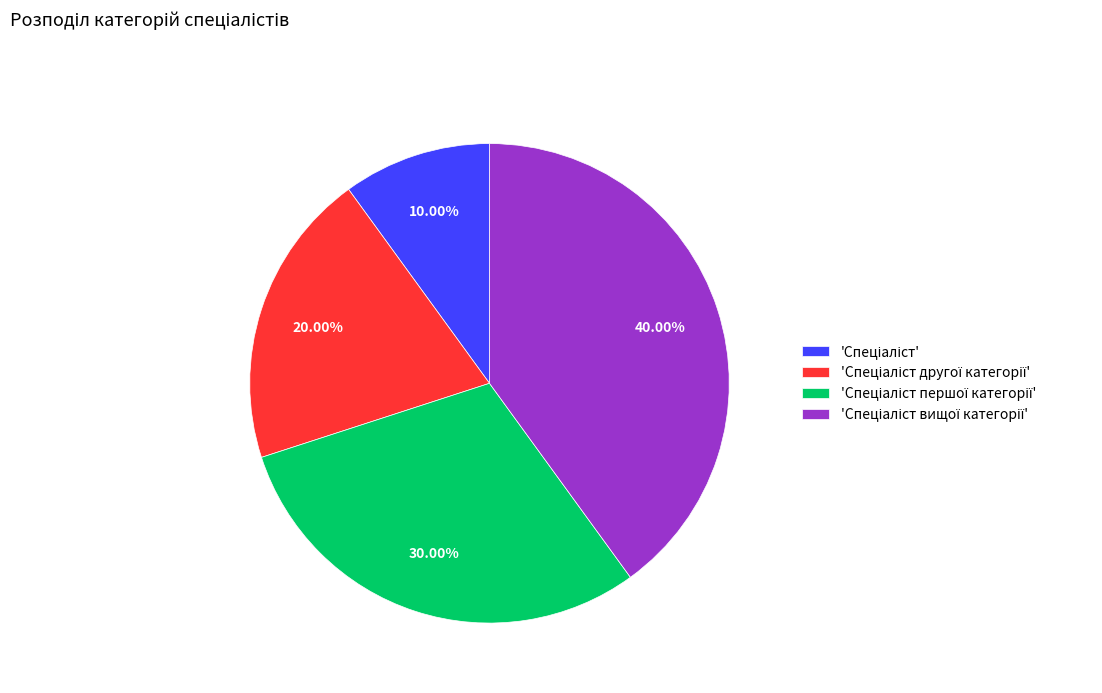

Is there a majority slice in this chart?

No